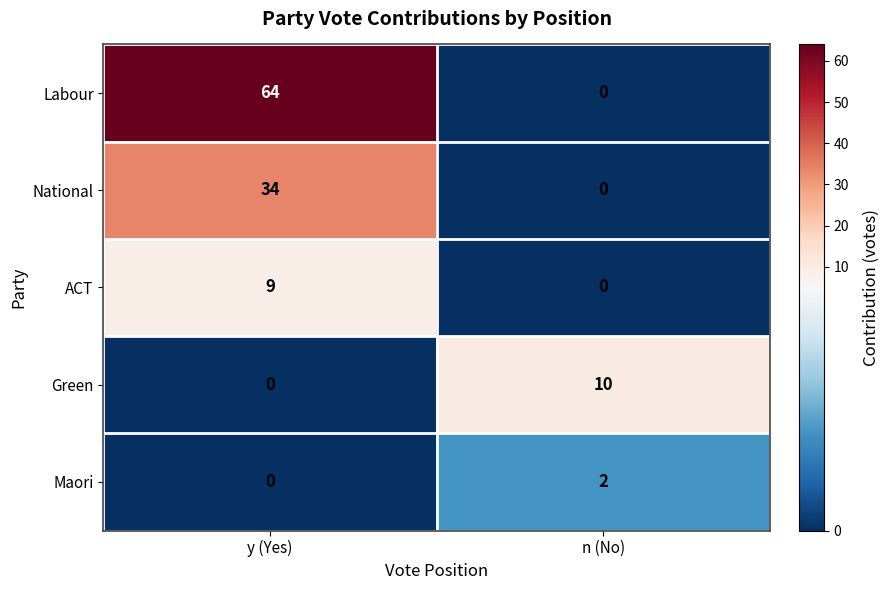

How many distinct data groups are displayed?

5